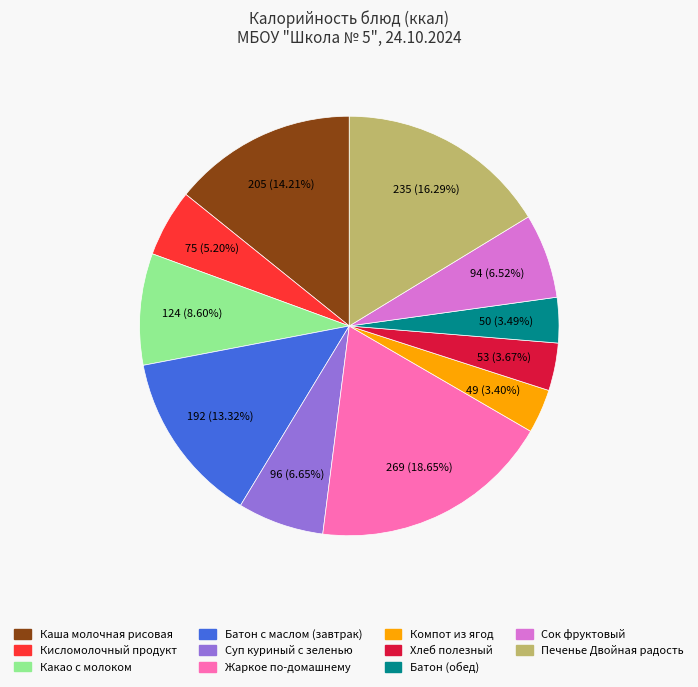

What is the ratio of the value at Печенье Двойная радость to the value at Хлеб полезный?

4.4